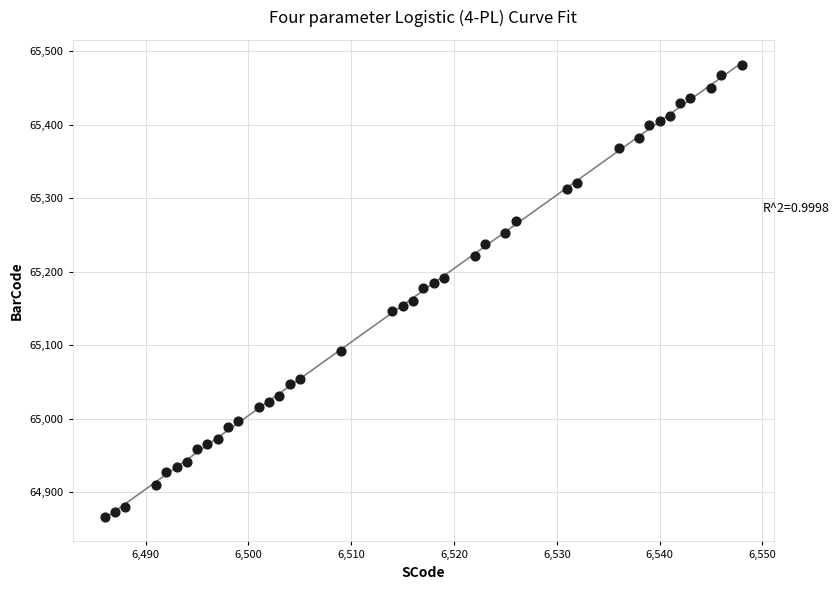

What is the range of X values (max minus min)?

62